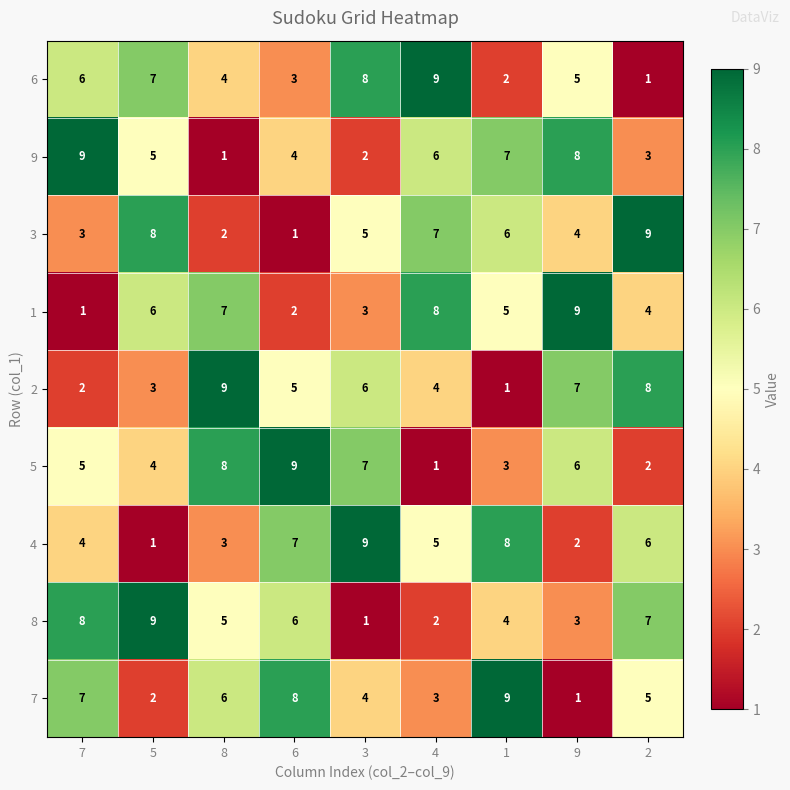

How many 6 values are between 3 and 7?

5